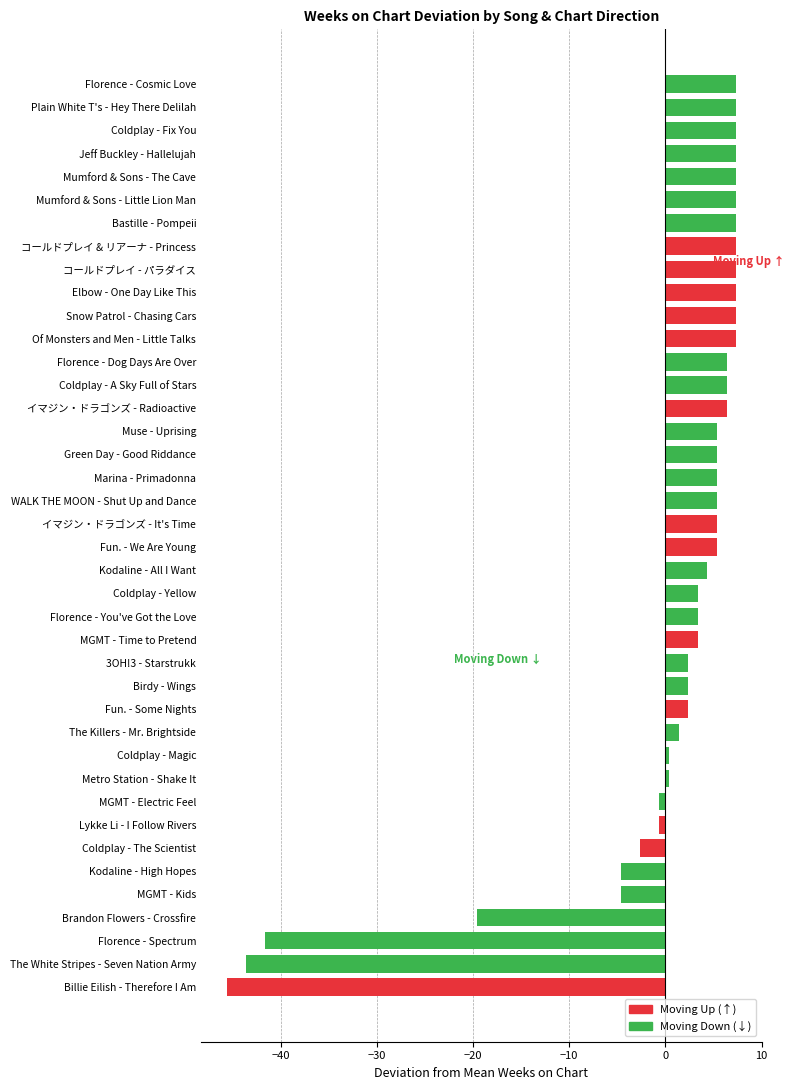

What is the average value?

0.0